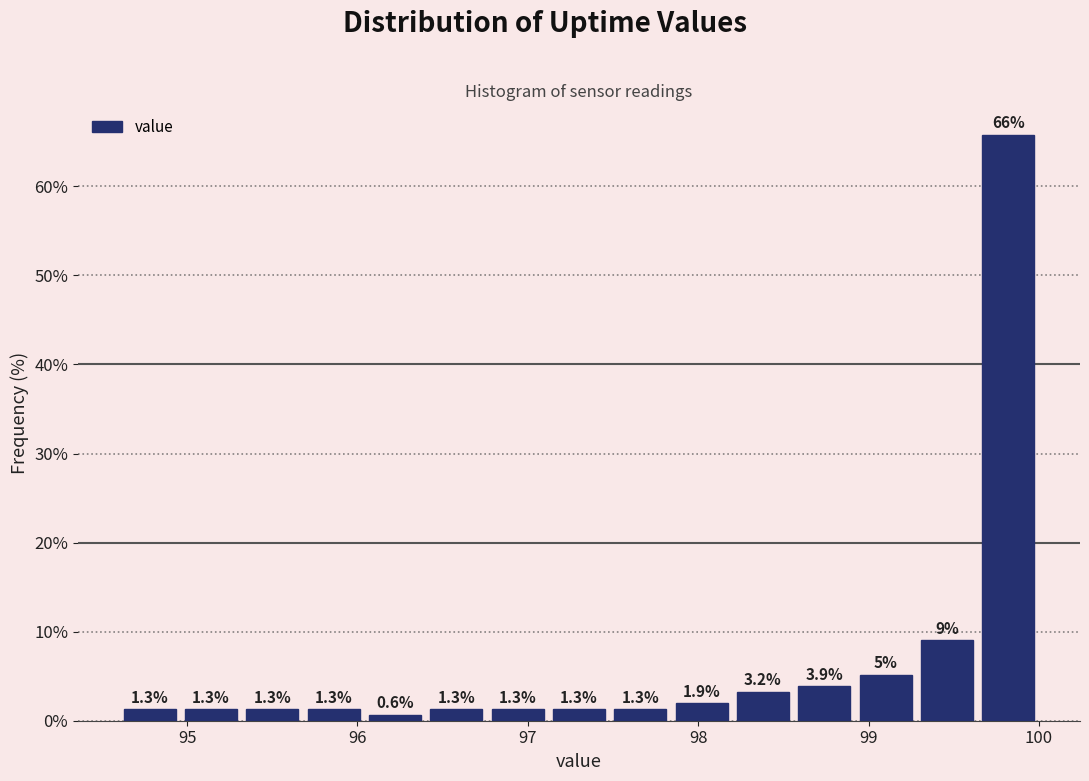

Around what value on the x-axis is the tallest bar? Give the approximate position of its centre, as read against the axis.

99.8